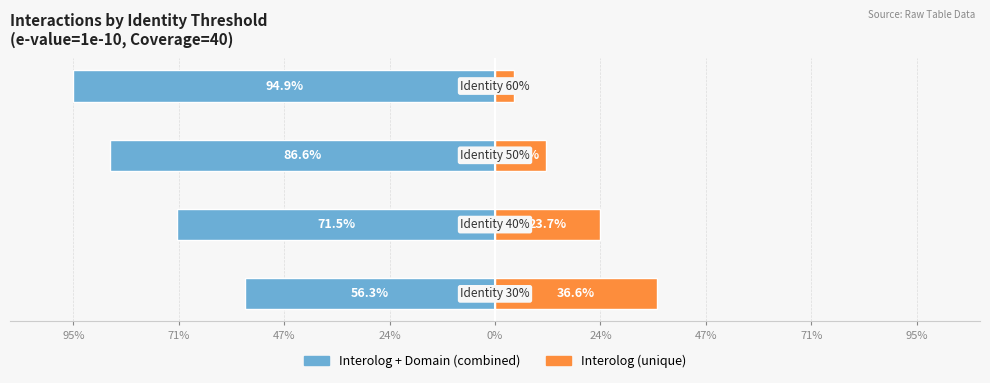

The Interolog (unique) series shows 1.1 at 24%. True or false?

False